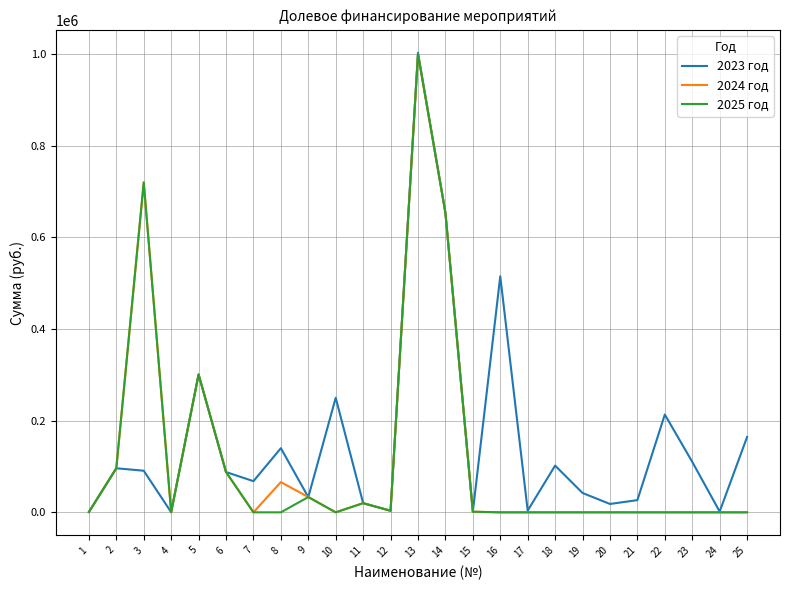

Which label corresponds to the largest value in the chart?

13